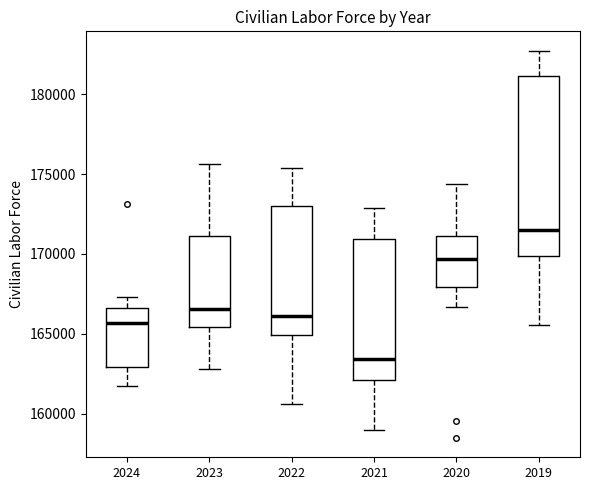

Reading left to right, transcribe this box plot: for each box, give where its median line is, the range the box spans, and where its two whiskers end, as read against the y-axis. The values are not printed on the chart, so give them approximately, as read against the axis.

2024: median 165500, box 163000 to 166500, whiskers 161500 to 167500
2023: median 166500, box 165500 to 171000, whiskers 163000 to 175500
2022: median 166000, box 165000 to 173000, whiskers 160500 to 175500
2021: median 163500, box 162000 to 171000, whiskers 159000 to 173000
2020: median 169500, box 168000 to 171000, whiskers 166500 to 174500
2019: median 171500, box 170000 to 181000, whiskers 165500 to 182500